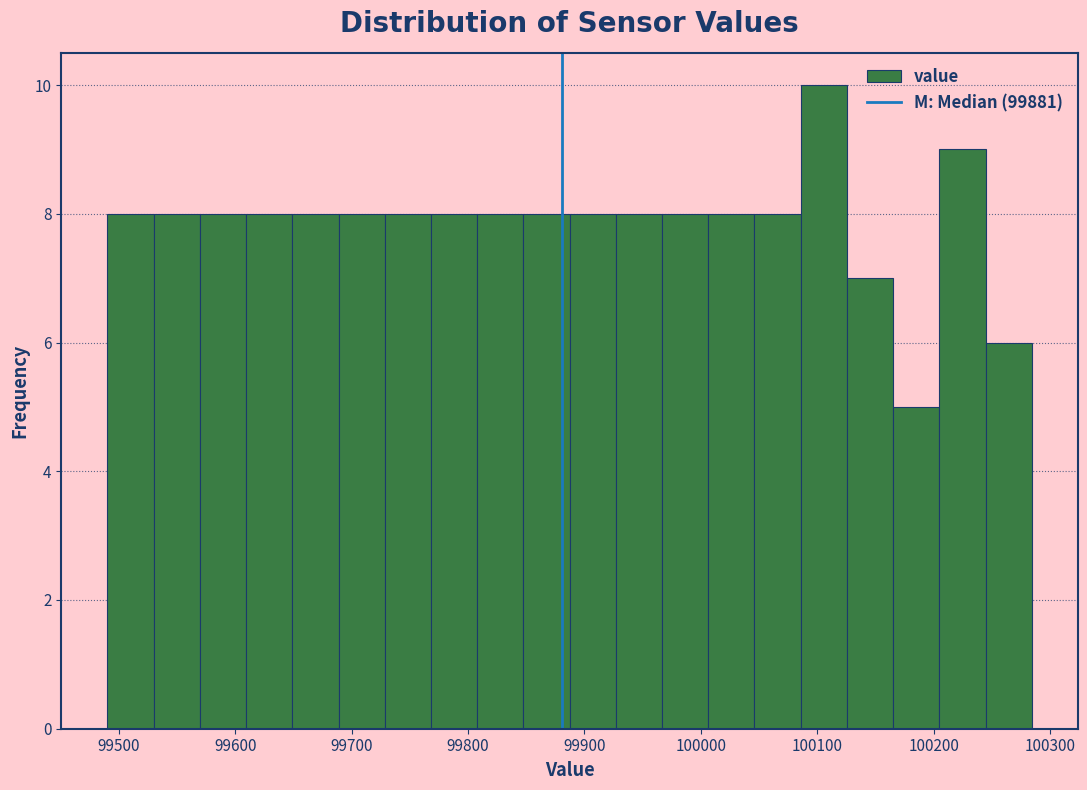

Around what value on the x-axis is the tallest bar? Give the approximate position of its centre, as read against the axis.

100110